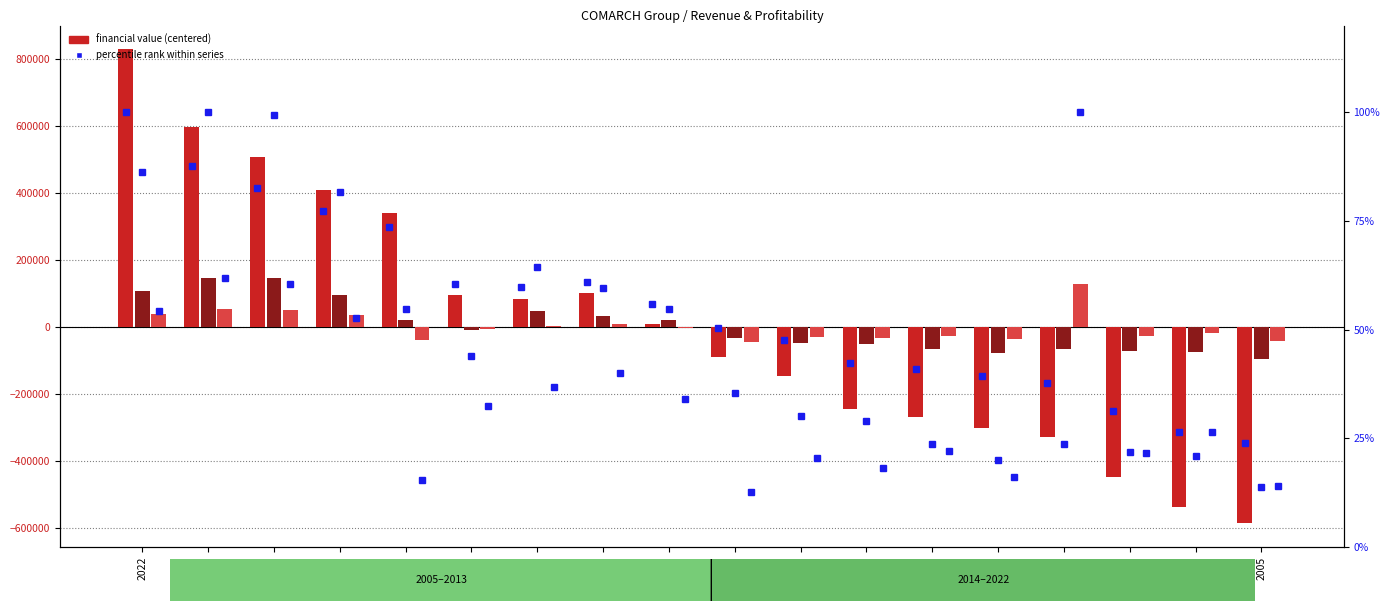

The value of Przychody ze sprzedazy (Group) (percentile) at 2017 is 60.5. True or false?

True